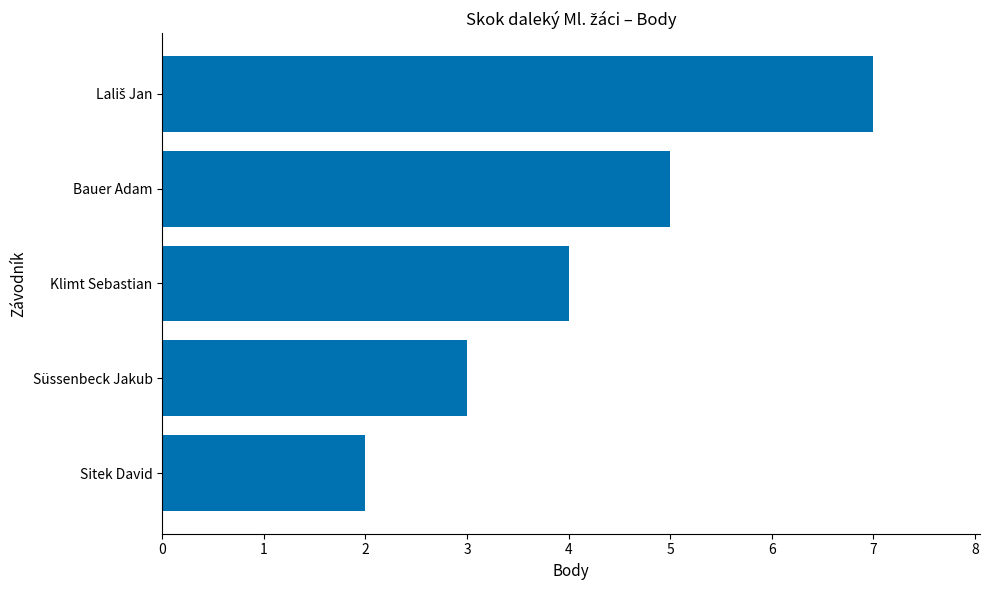

How many bars are there in total?

5